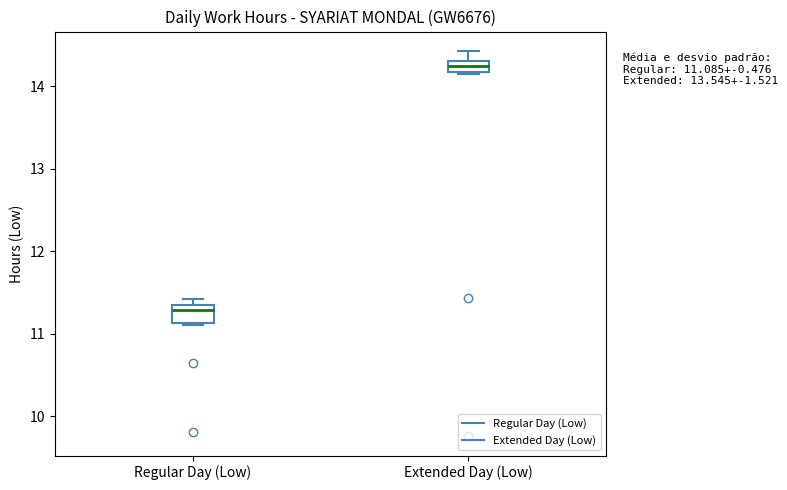

Which box's median line is the highest?

Extended Day (Low)